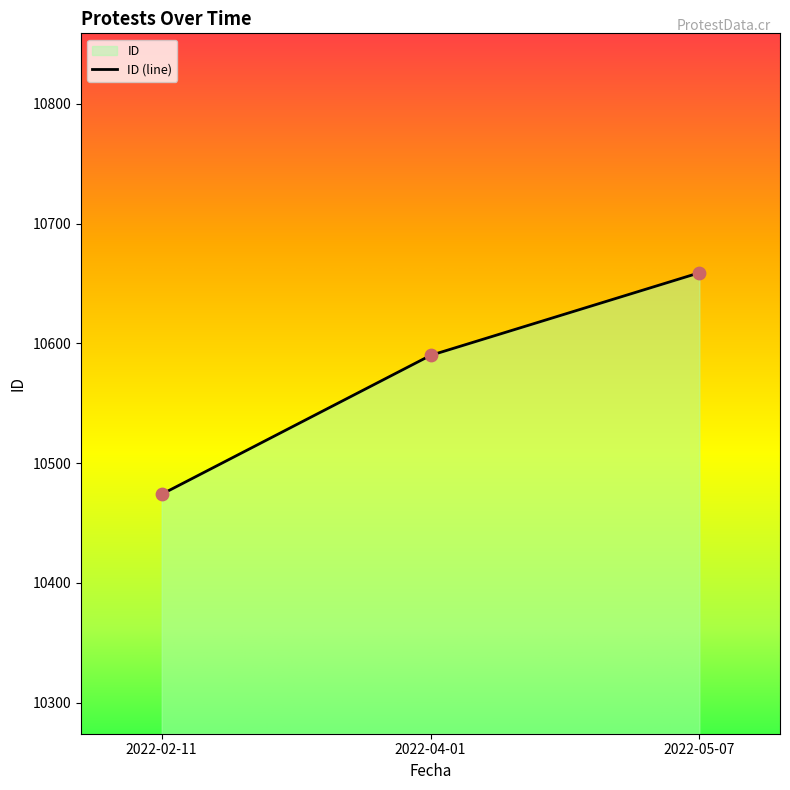

What is the change in value from 2022-04-01 to 2022-05-07?

+69